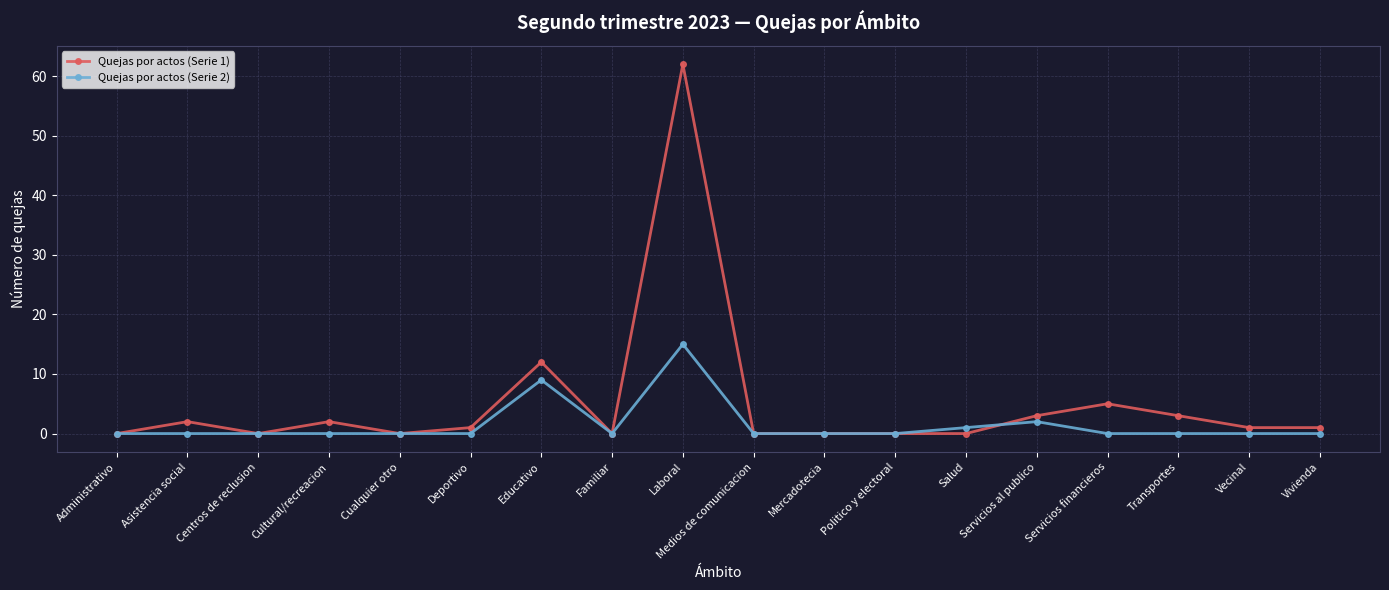

Rank the series by their maximum value, from highest to lowest.

Quejas por actos (Serie 1), Quejas por actos (Serie 2)